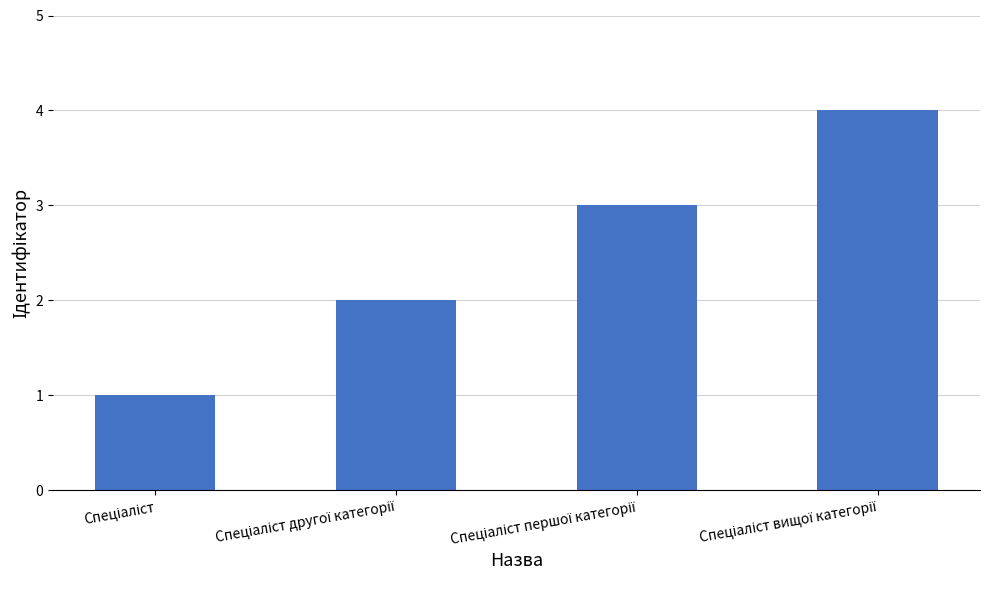

What is the difference between the maximum and minimum values?

3